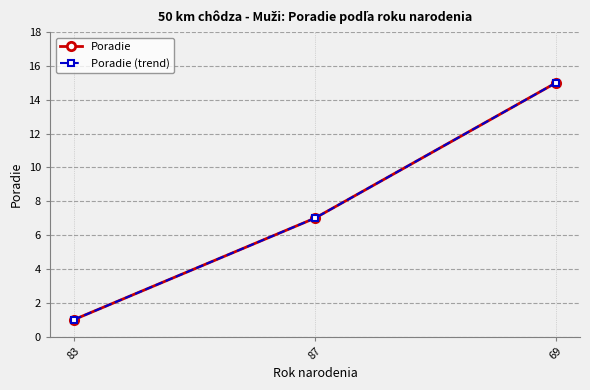

What are all the series names shown in the legend?

Poradie, Poradie (trend)